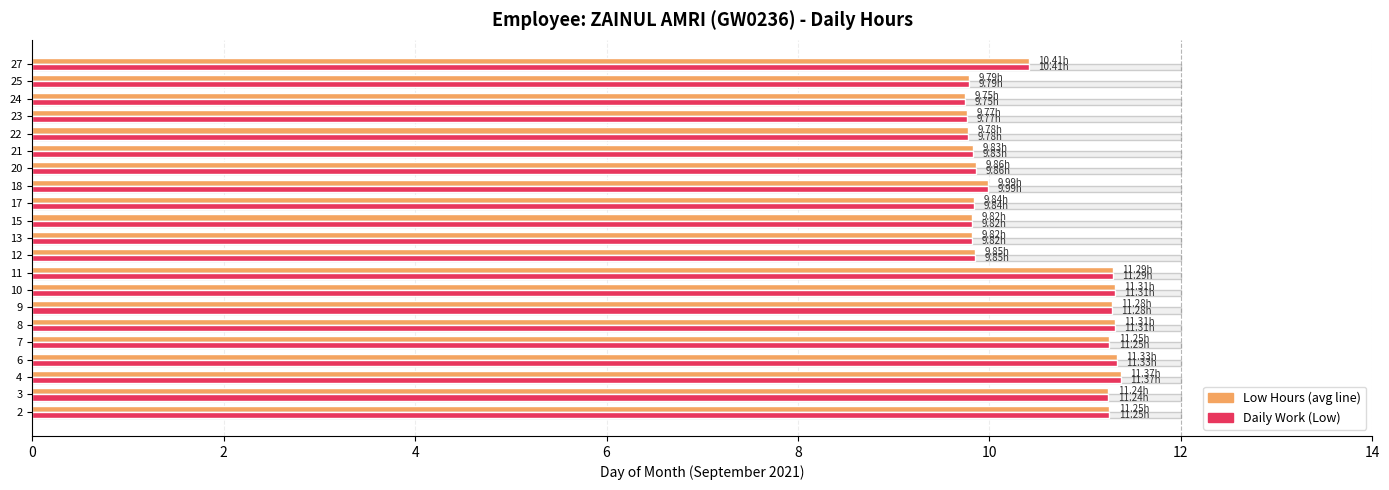

What is the total value across all series at 15?

31.6